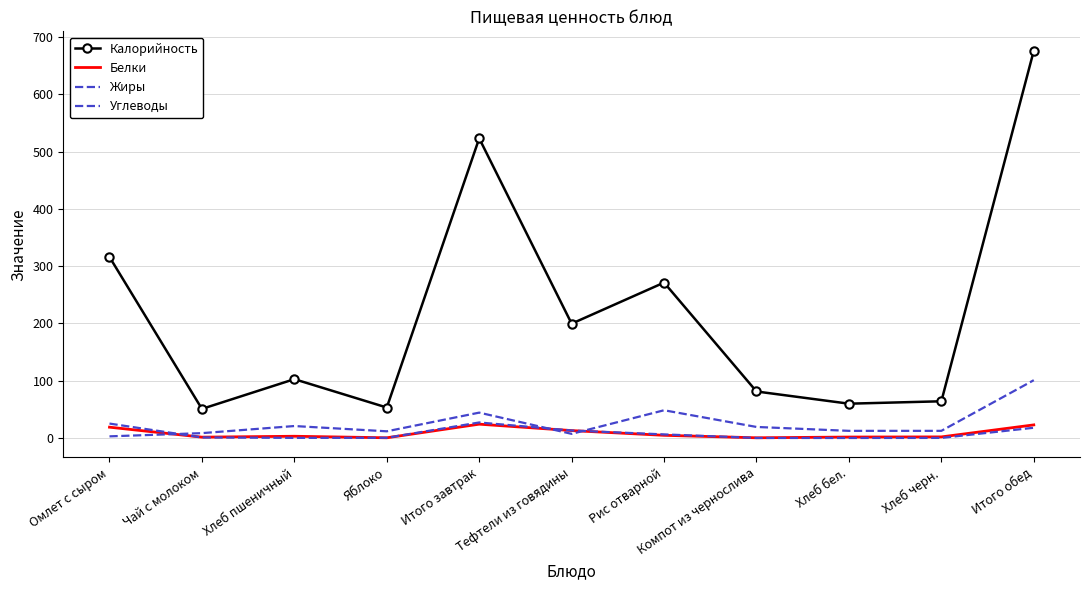

What is the minimum value shown in the chart?

0.1